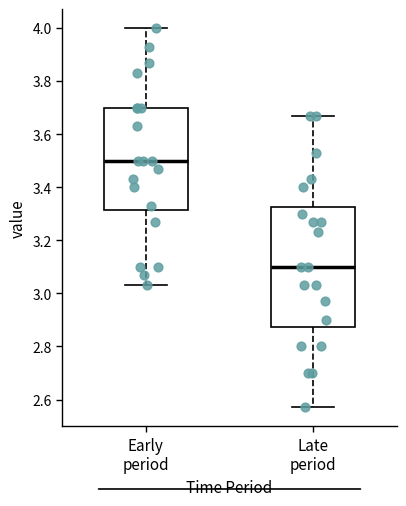

Reading left to right, transcribe this box plot: for each box, give where its median line is, the range the box spans, and where its two whiskers end, as read against the y-axis. The values are not printed on the chart, so give them approximately, as read against the axis.

Early period: median 3.50, box 3.32 to 3.70, whiskers 3.04 to 4.00
Late period: median 3.10, box 2.88 to 3.32, whiskers 2.58 to 3.68